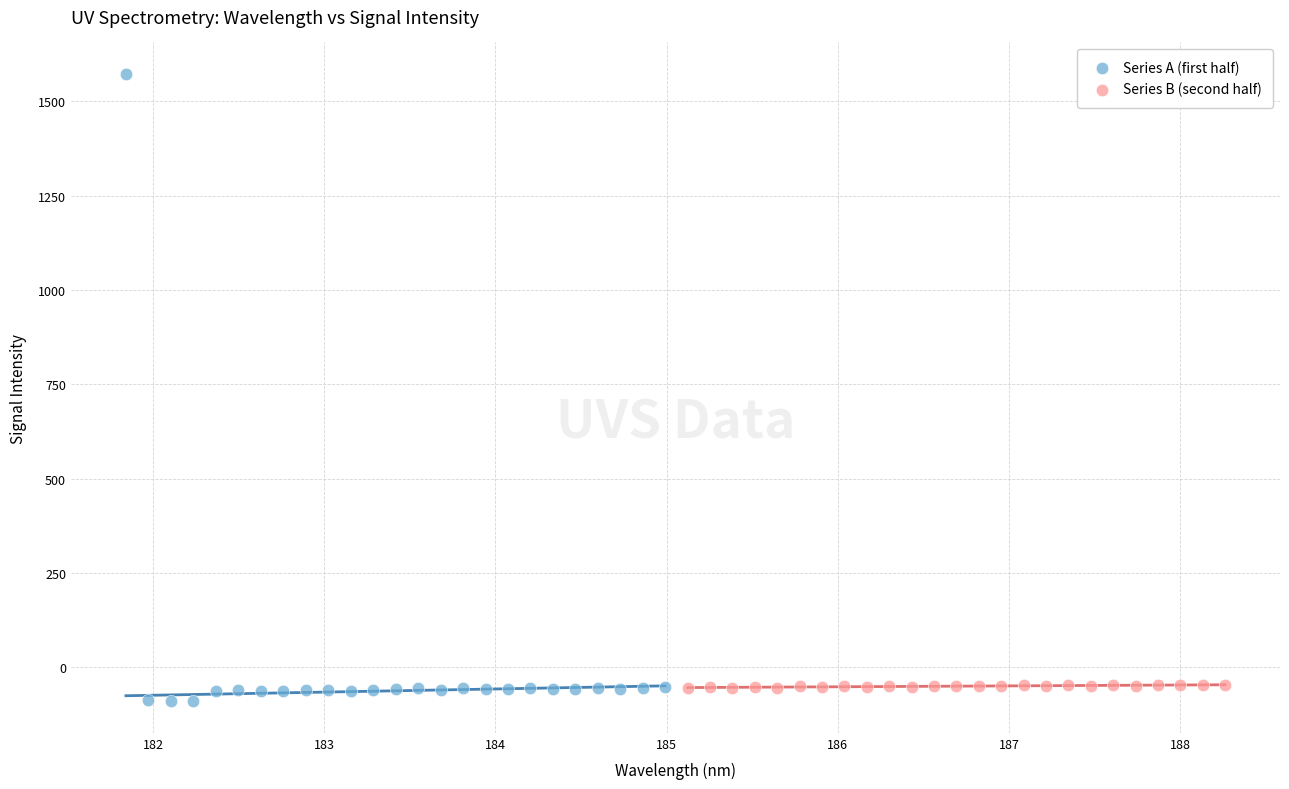

Which series reaches the maximum Y coordinate?

Series A (first half)